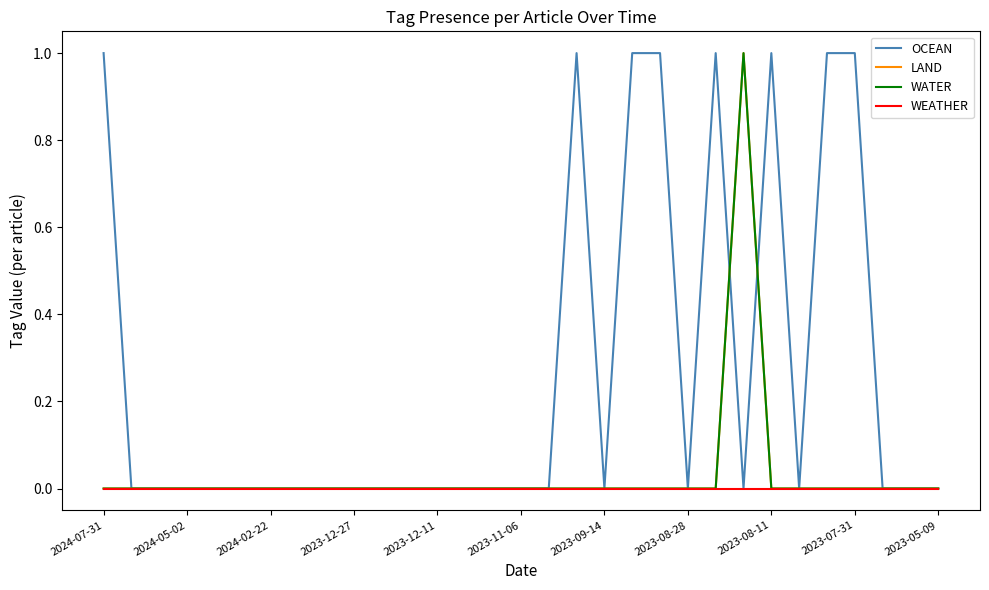

Is this an area chart (filled region under the line)?

No